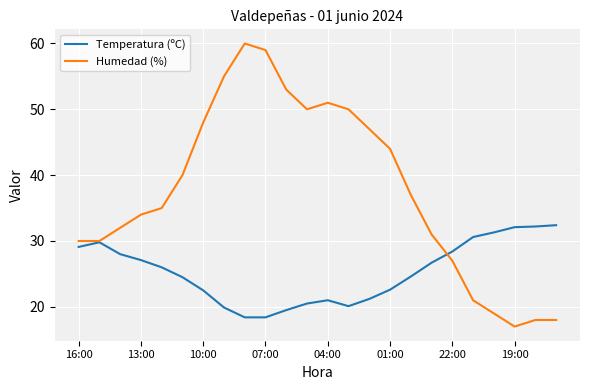

Which series has the largest range (max minus min)?

Humedad (%)